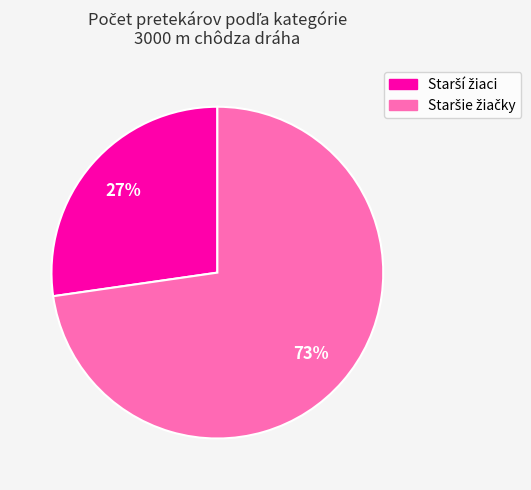

How many slices are in this pie chart?

2